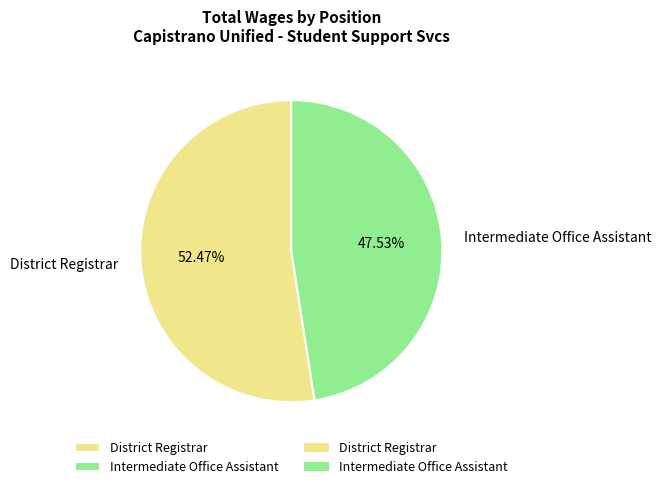

True or false: District Registrar accounts for 42% of the total.

False